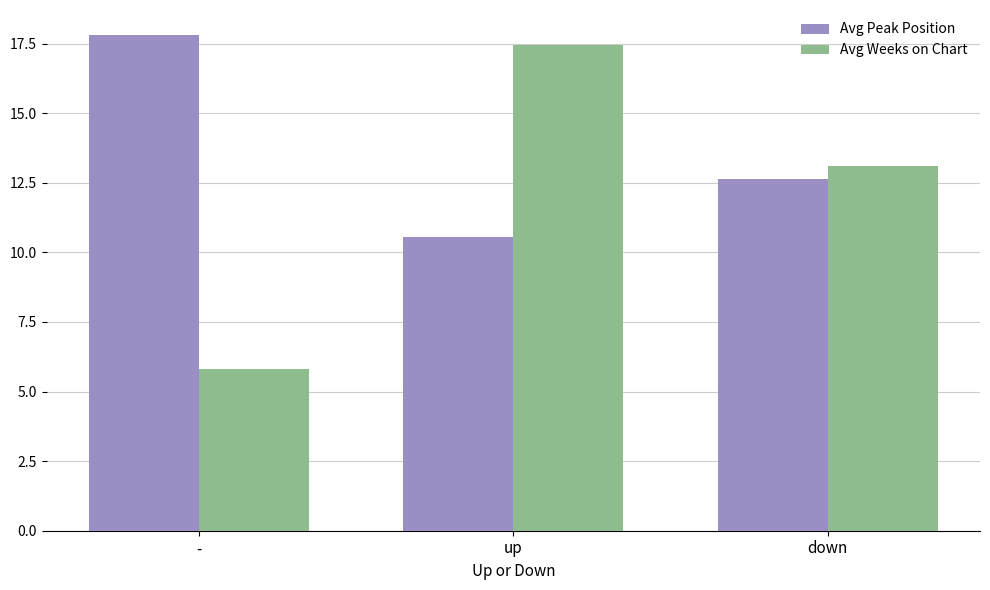

Rank the series by their maximum value, from lowest to highest.

Avg Weeks on Chart, Avg Peak Position